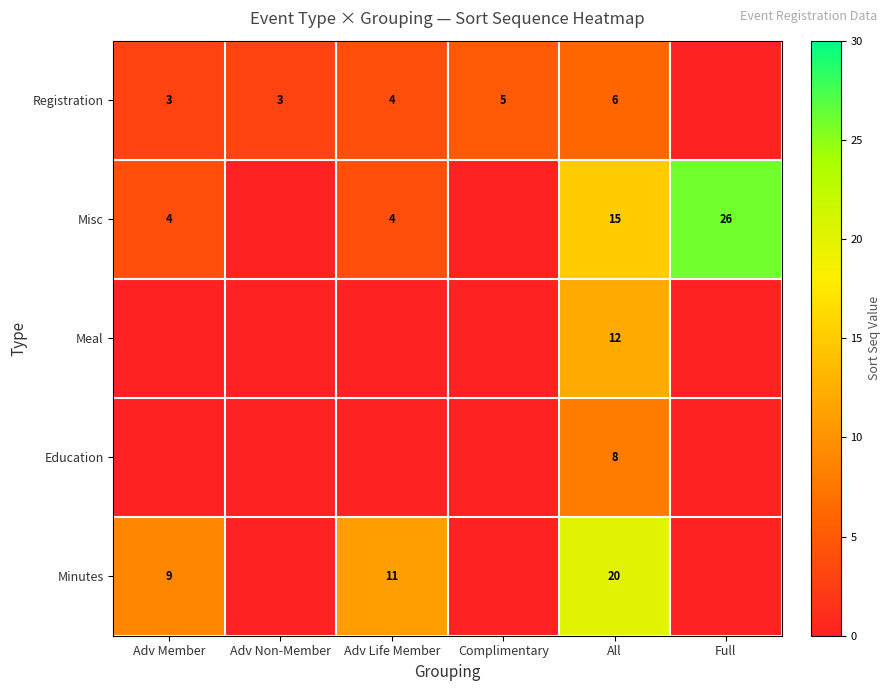

The Misc series shows 40 at Full. True or false?

False